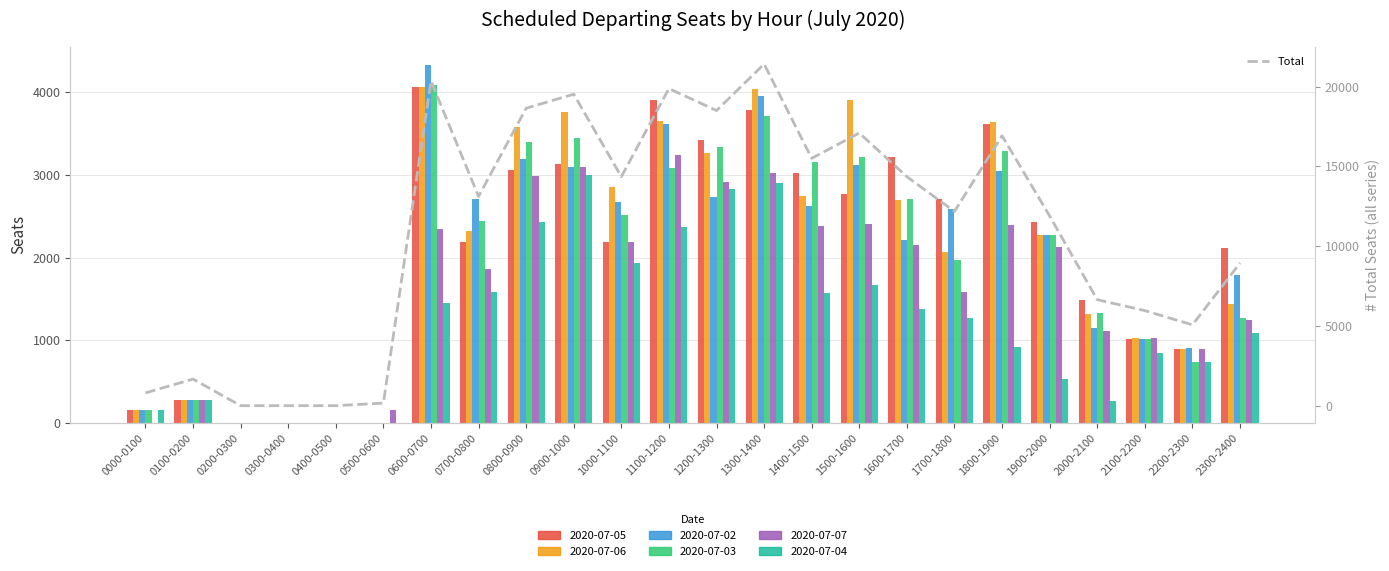

Which label corresponds to the largest value in the chart?

1300-1400